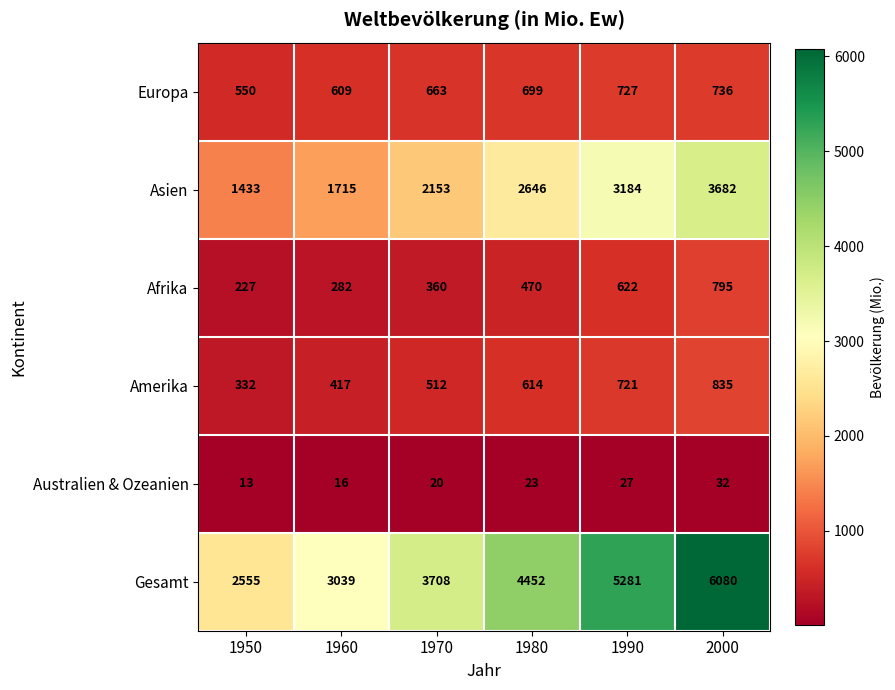

What is the smallest value displayed?

13